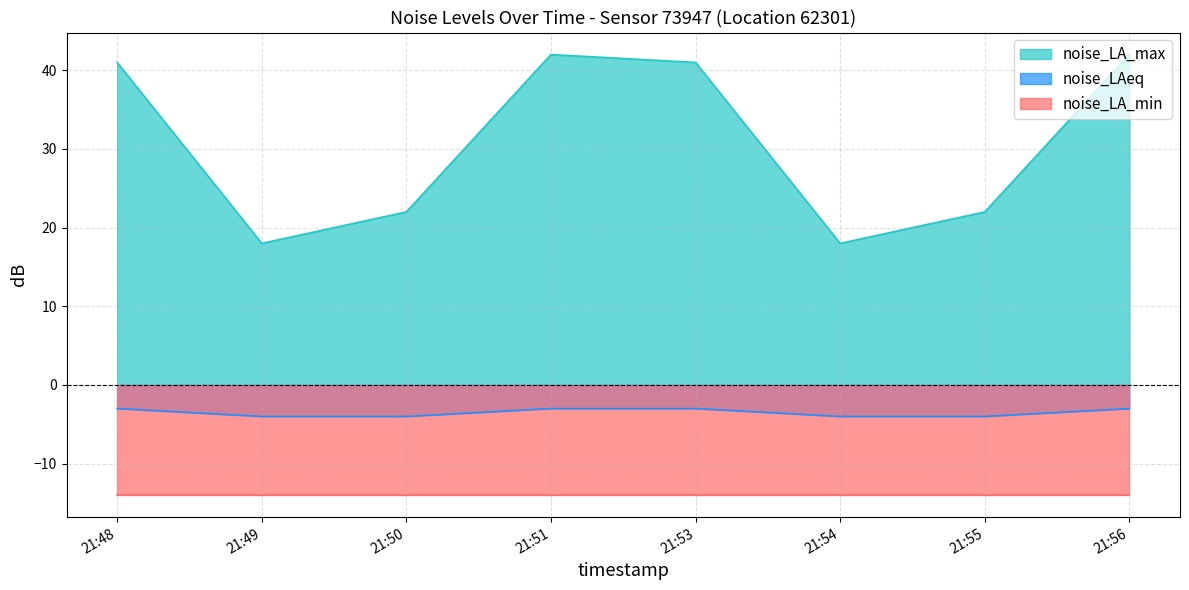

What is the sum of the noise_LAeq values at 21:50 and 21:51?

-7